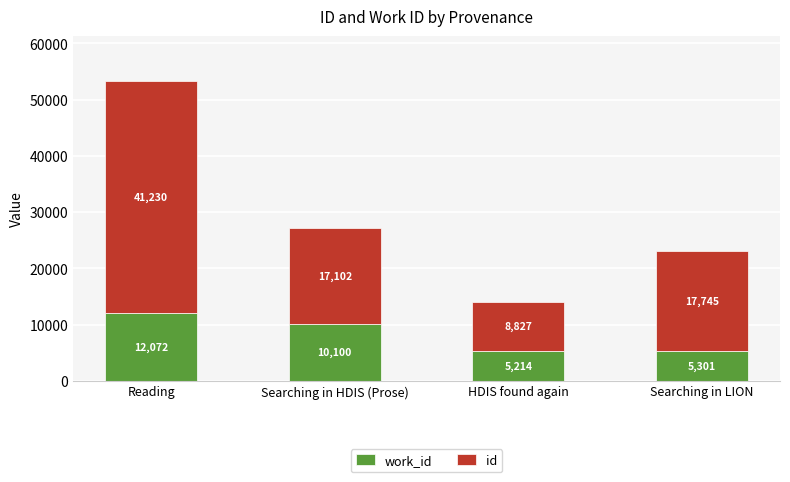

What is the total value across all series at Searching in LION?

23046